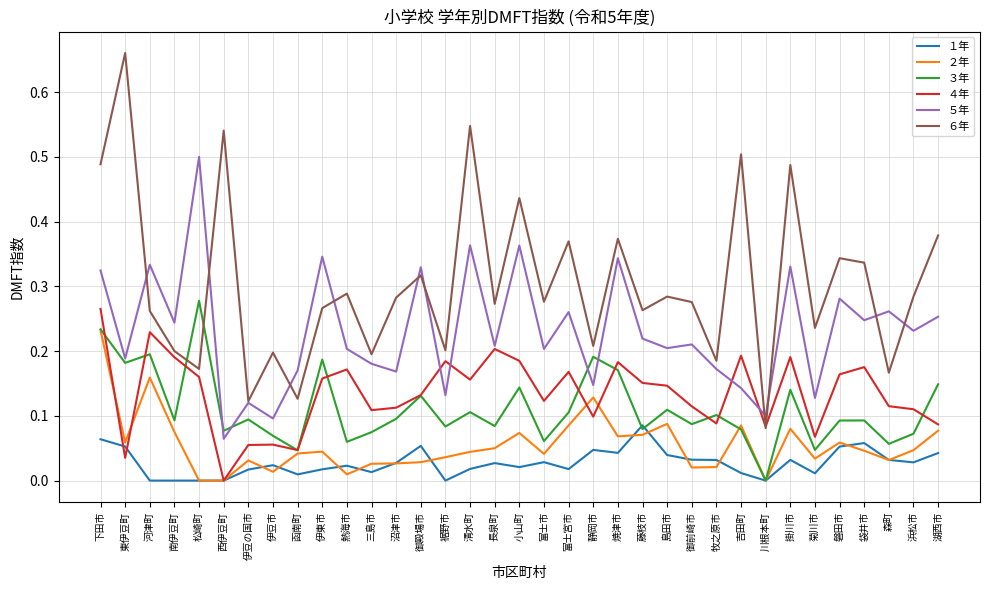

Which series has the largest range (max minus min)?

６年